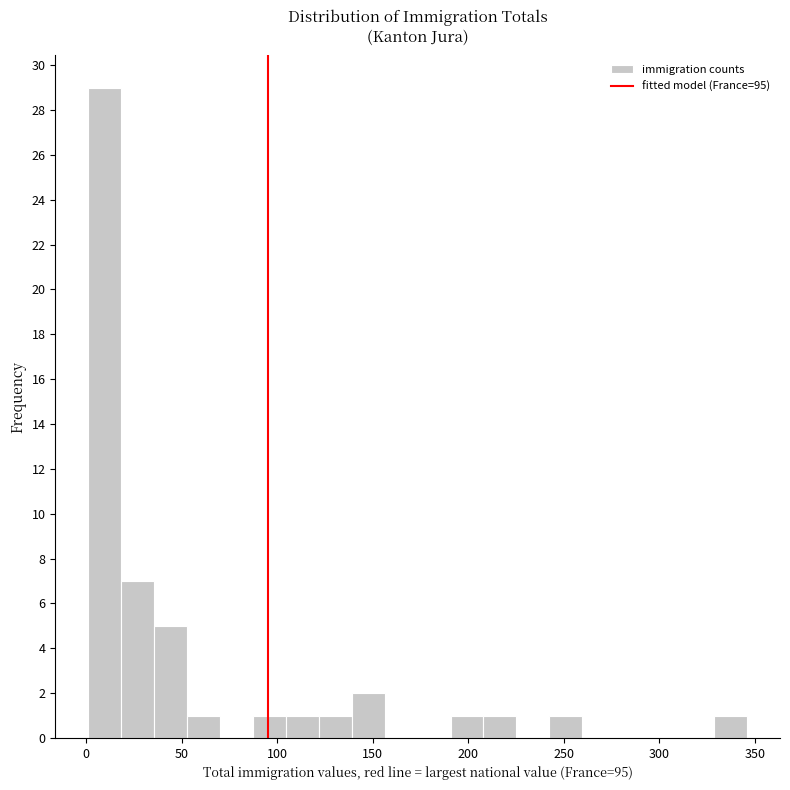

Around what value on the x-axis is the tallest bar? Give the approximate position of its centre, as read against the axis.

10